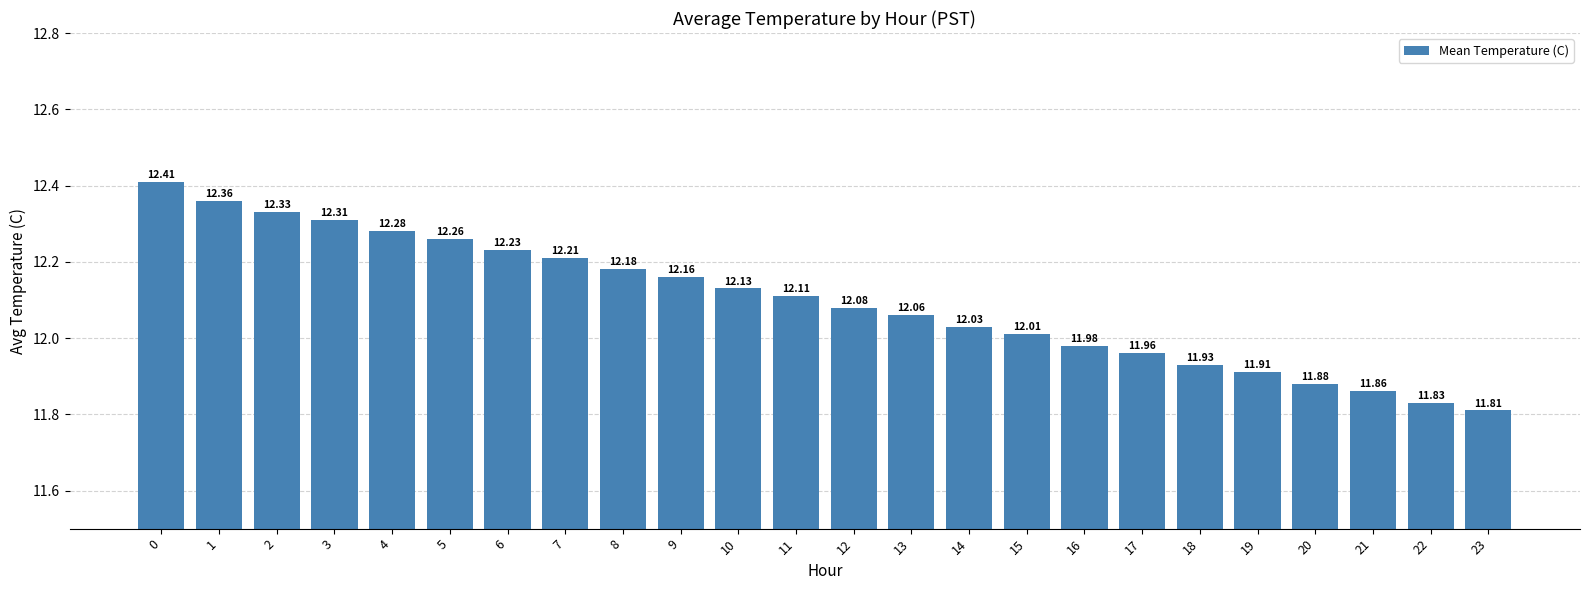

The value at 10 is 16.7. True or false?

False